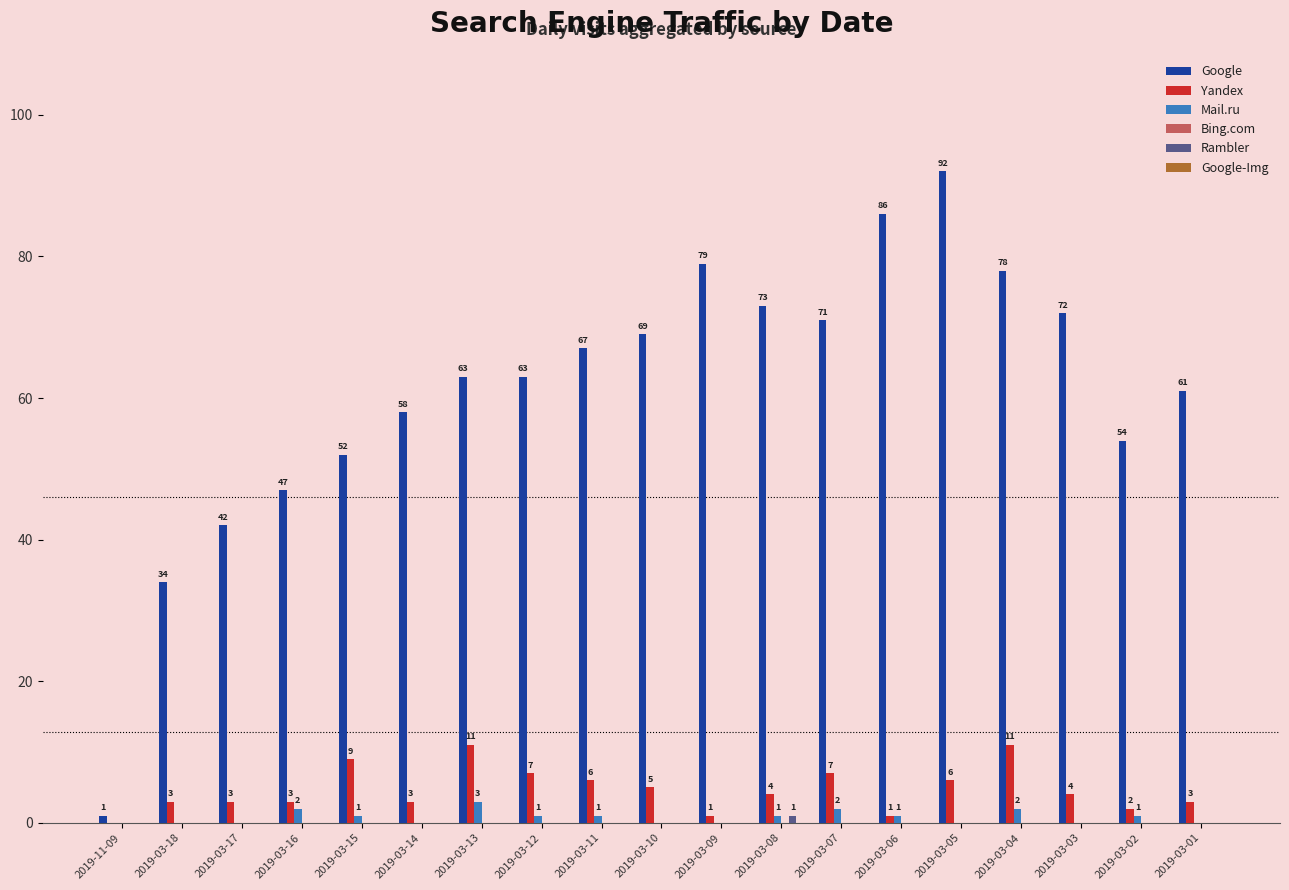

True or false: Yandex has a value of 6 at 2019-03-11.

True